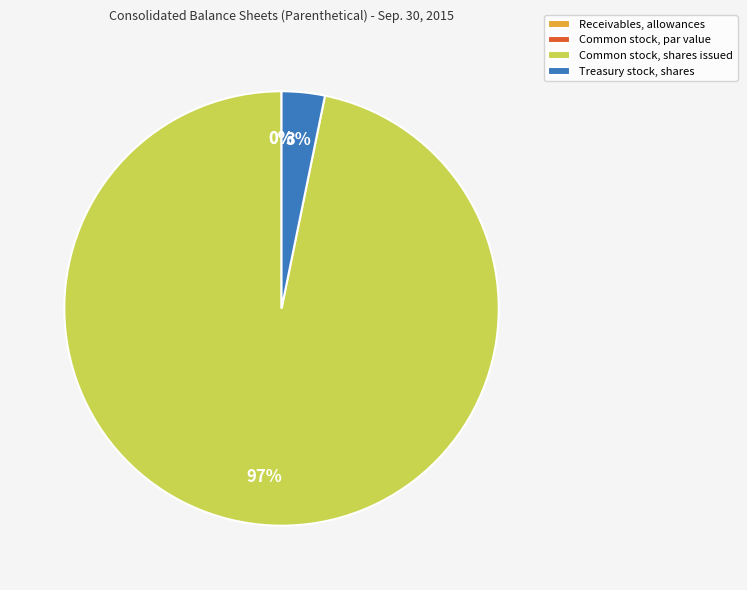

What is the change in value from Common stock, par value to Treasury stock, shares?

+2153170.0